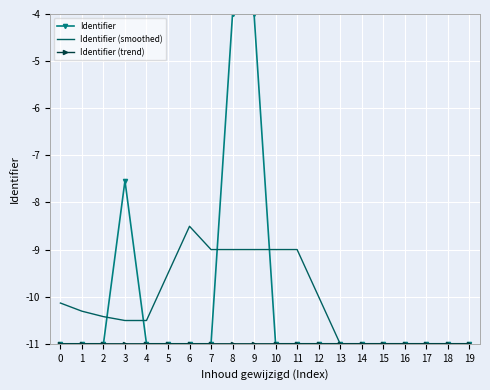

At which label is Identifier closest to -7?

3